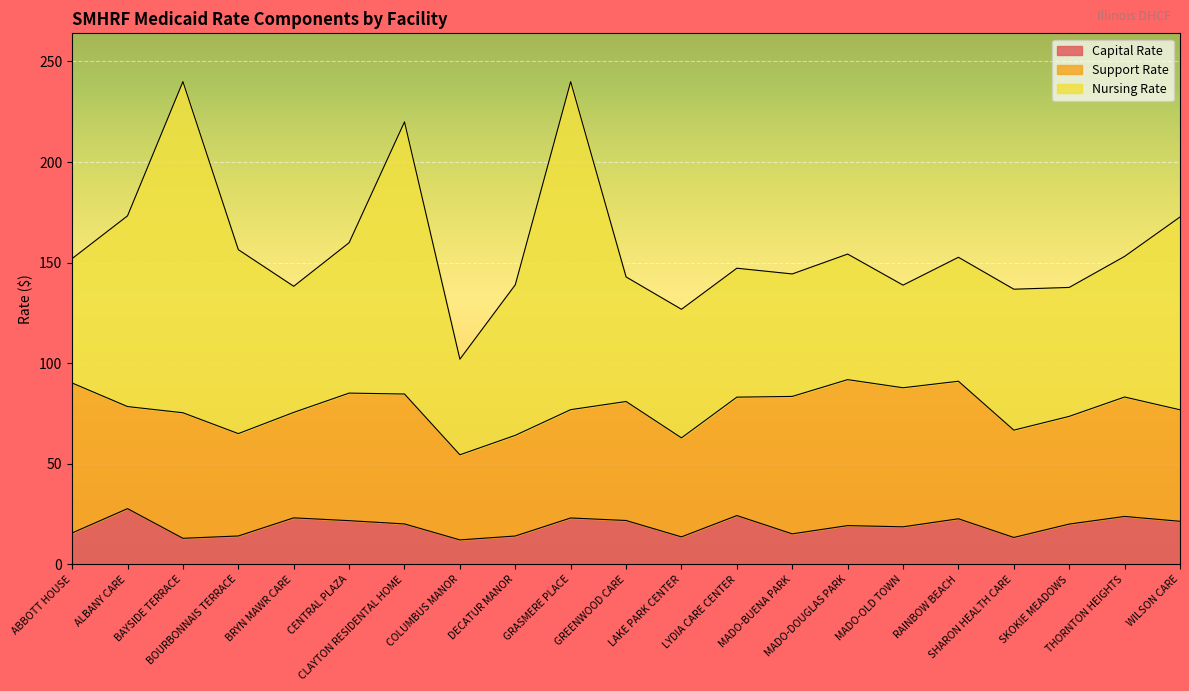

What is the spread (max minus min) of values at SKOKIE MEADOWS?

44.0